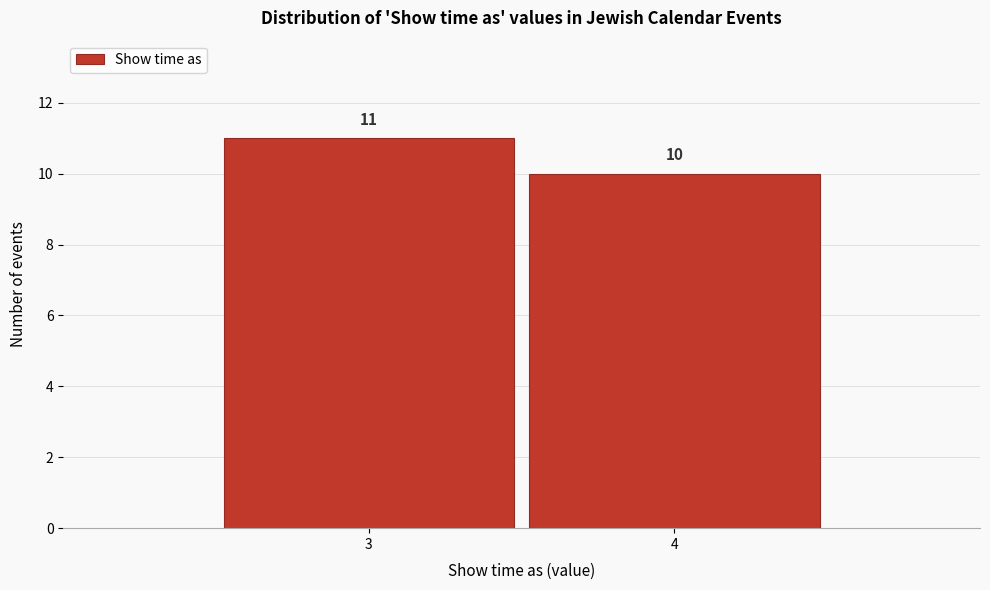

Reading right to left, list all the values displayed in this chart.

4=10	3=11